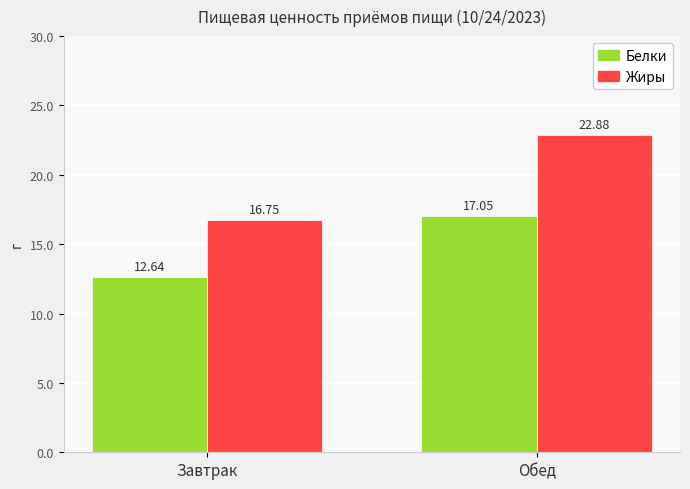

What is the difference between the Белки values at Завтрак and Обед?

4.4